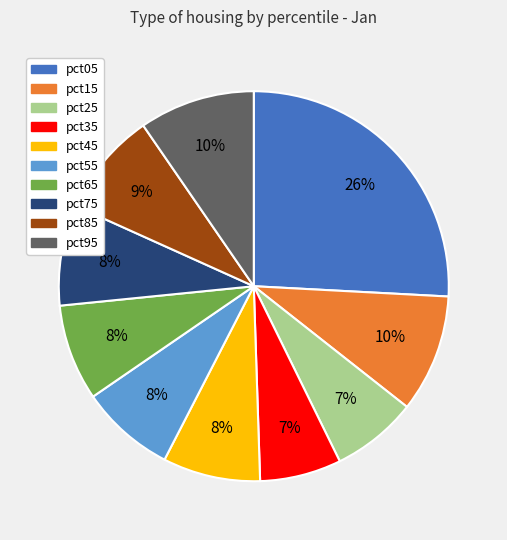

The pct65 slice represents 8% of the pie. True or false?

True